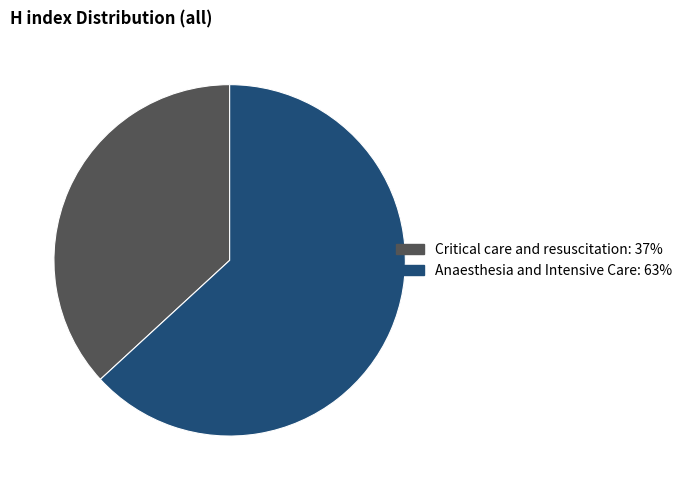

Rank the categories by value from highest to lowest.

Anaesthesia and Intensive Care, Critical care and resuscitation